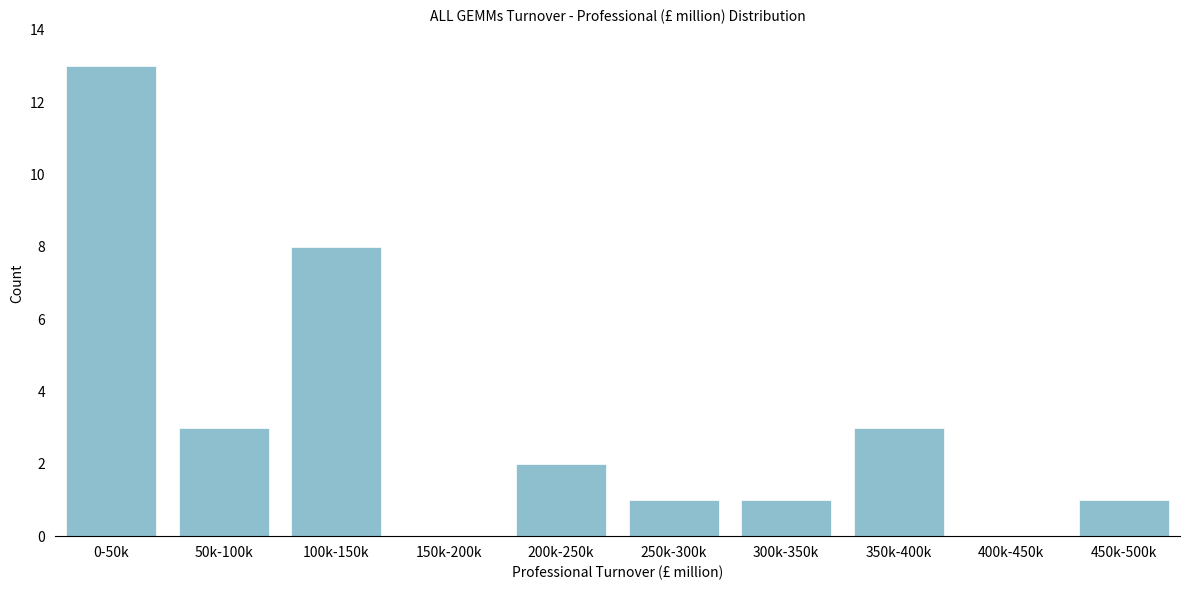

Reading left to right, transcribe all the data shown in this chart.

0-50k=13	50k-100k=3	100k-150k=8	150k-200k=0	200k-250k=2	250k-300k=1	300k-350k=1	350k-400k=3	400k-450k=0	450k-500k=1